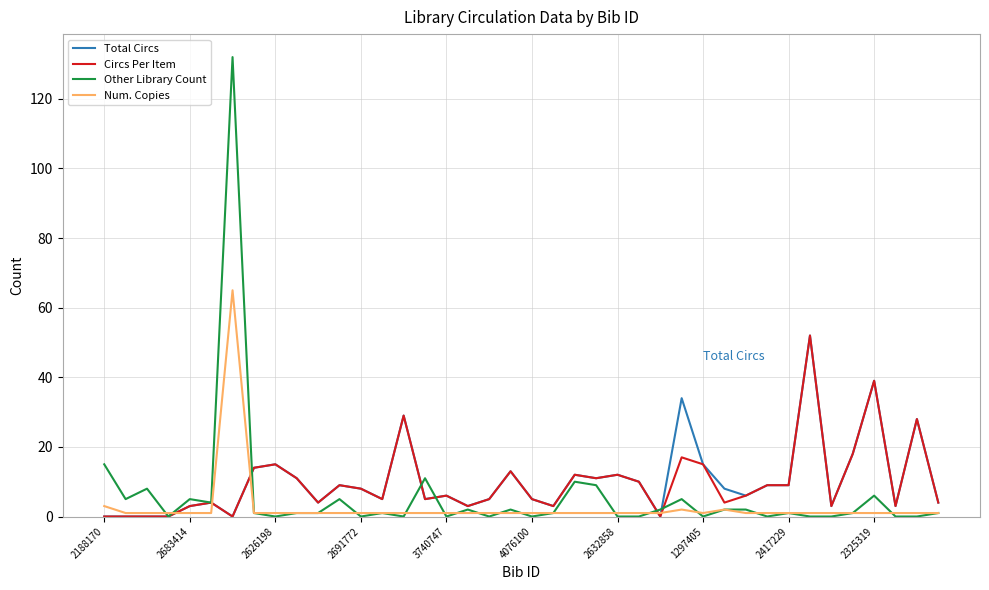

What is the maximum value shown in the chart?

132